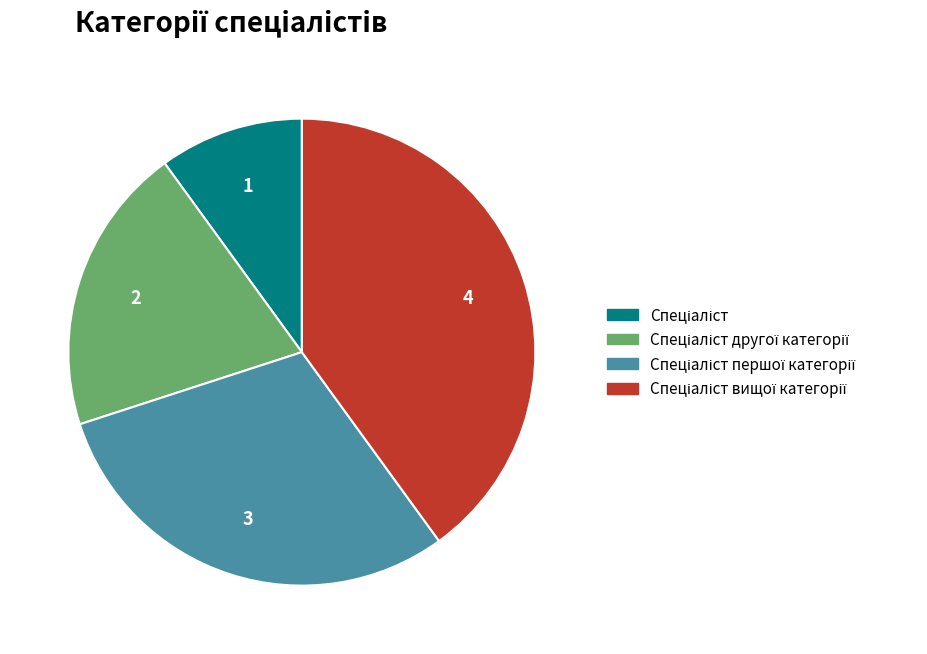

Is there any slice that represents more than half of the pie?

No